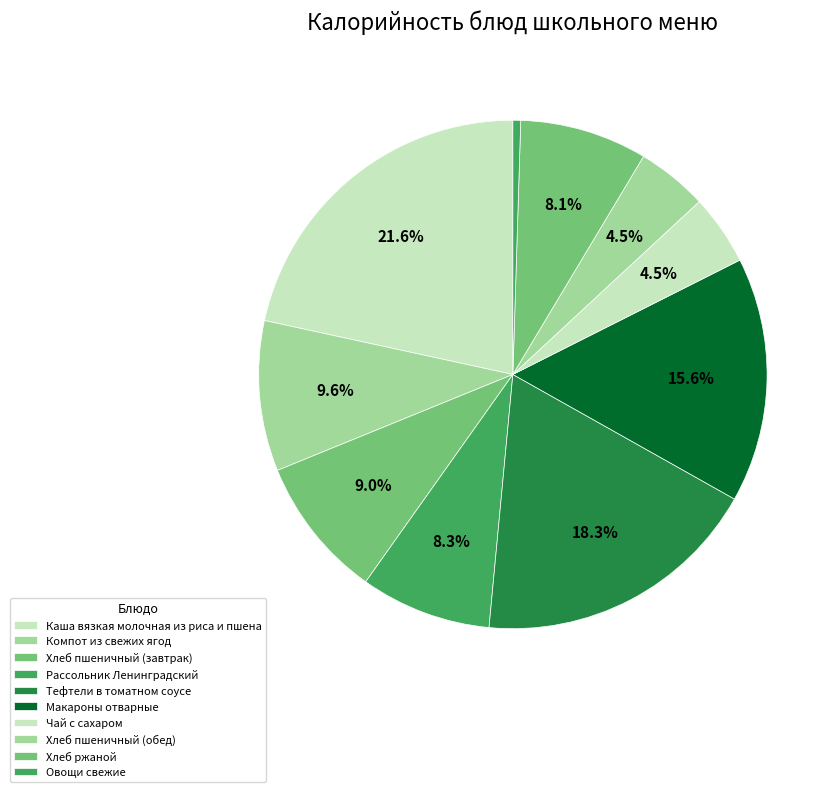

Which category has the biggest portion of the pie?

Каша вязкая молочная из риса и пшена